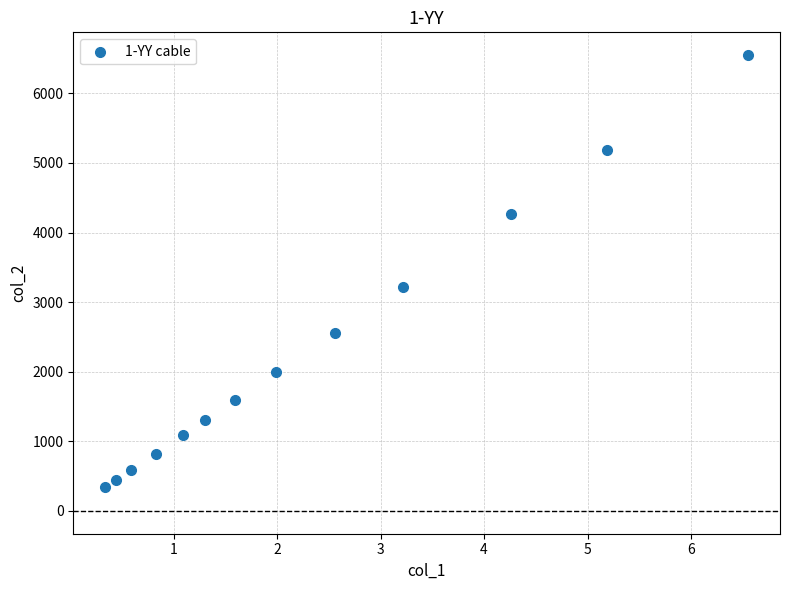

What is the range of Y values (max minus min)?

6210